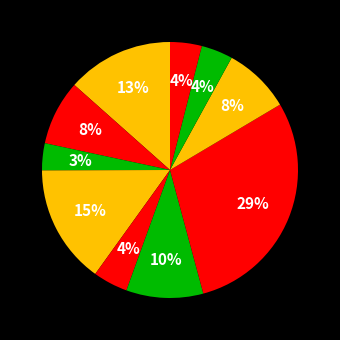

Count the number of slices in the pie.

10